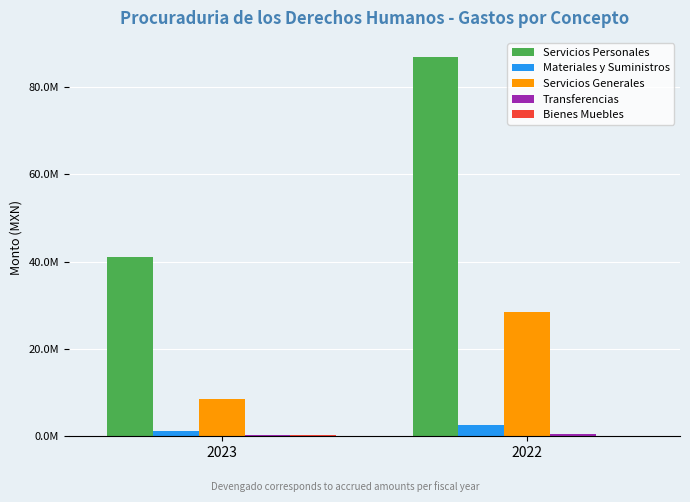

What is the highest value of the Servicios Generales series?

28422151.0